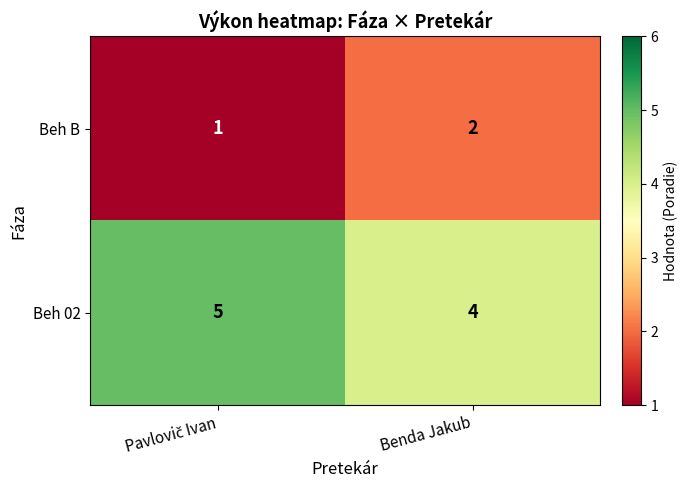

What is the sum of all Beh B values?

3